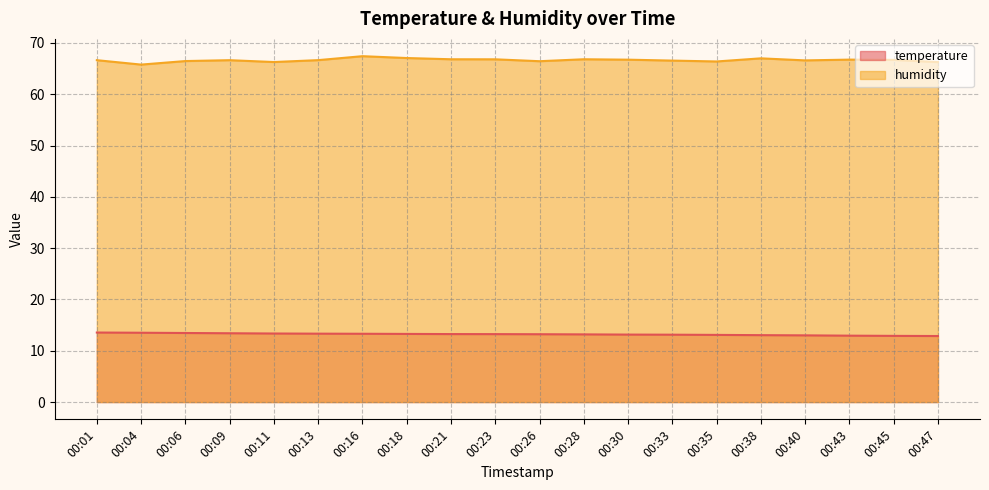

What is the difference between the second highest and second lowest values in the humidity series?

0.8